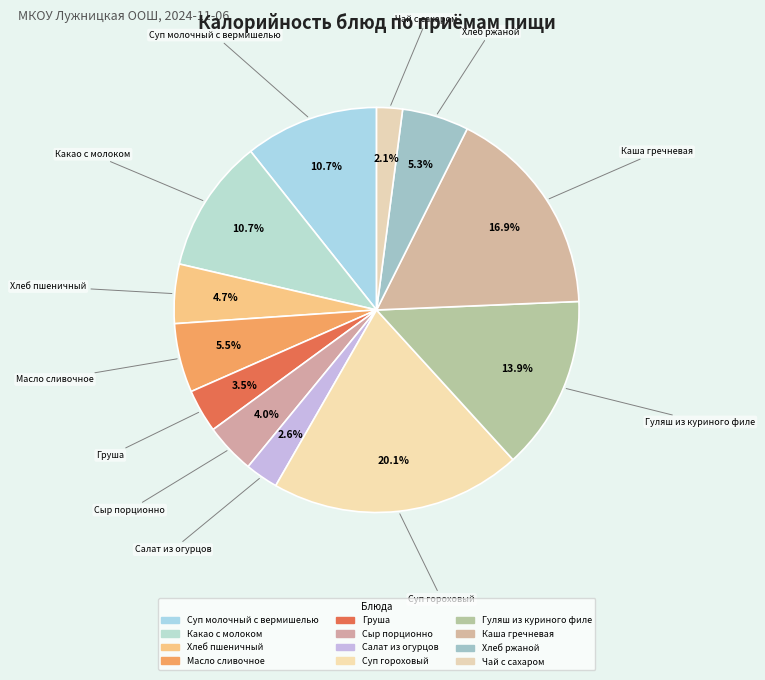

How many slices are in this pie chart?

12